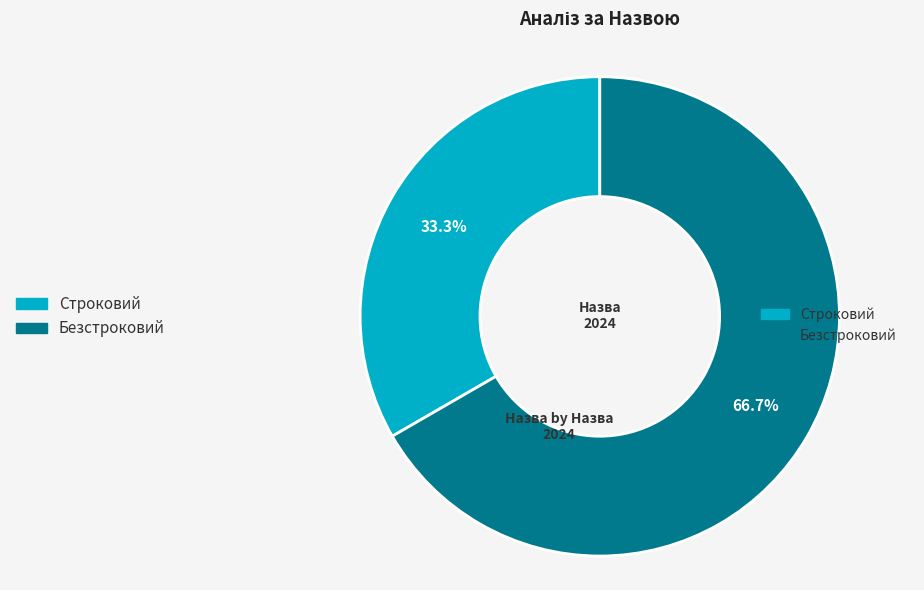

Is there a majority slice in this chart?

Yes